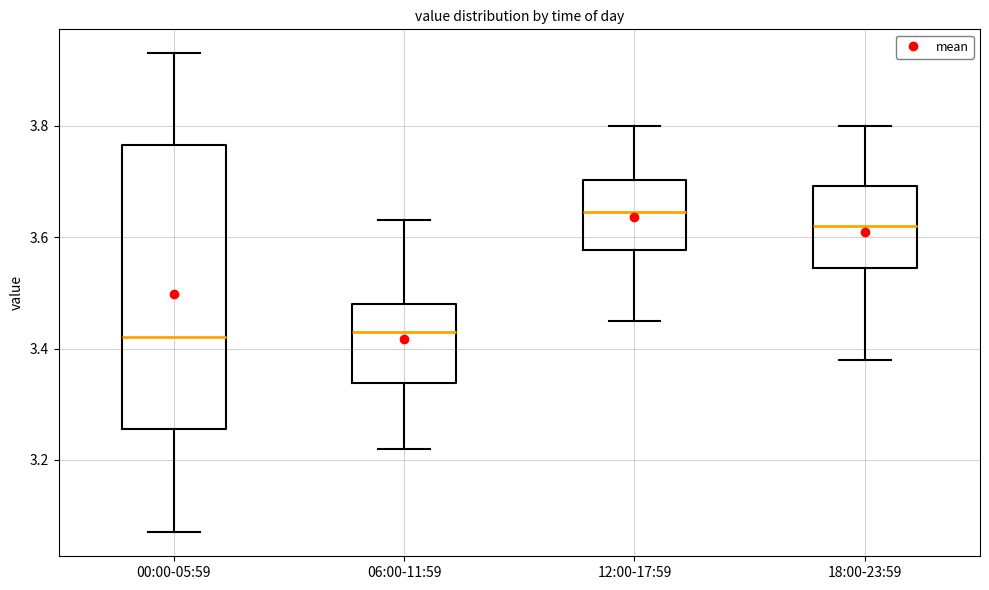

Where does the upper whisker of the box for 12:00-17:59 end on the y-axis? The values are not printed on the chart, so give them approximately, as read against the axis.

3.80